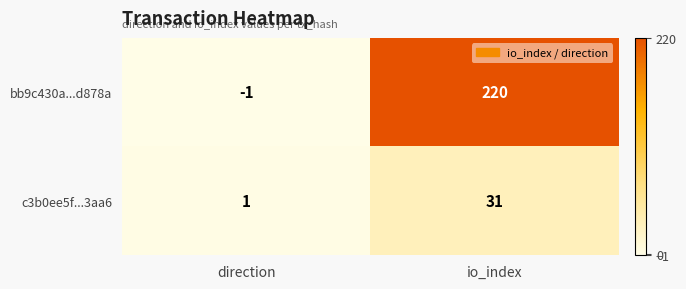

At which category does the chart reach its minimum across all series?

direction